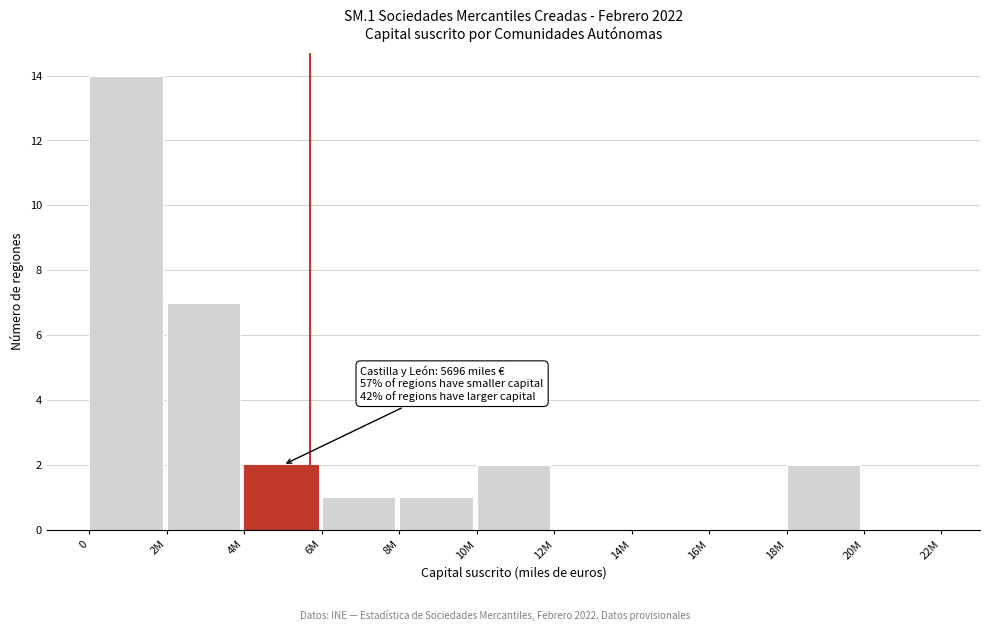

Reading right to left, list all the values displayed in this chart.

20M=0	18M=2	16M=0	14M=0	12M=0	10M=2	8M=1	6M=1	4M=2	2M=7	0=14